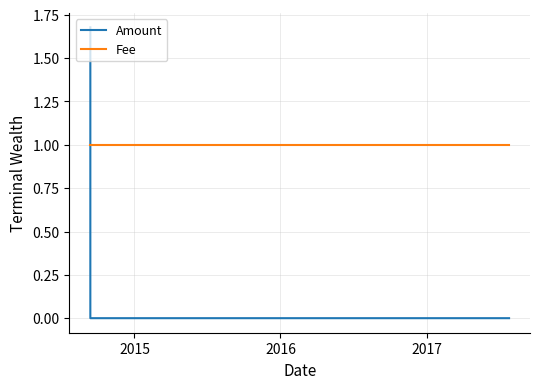

Which series has the largest total across all categories?

Fee